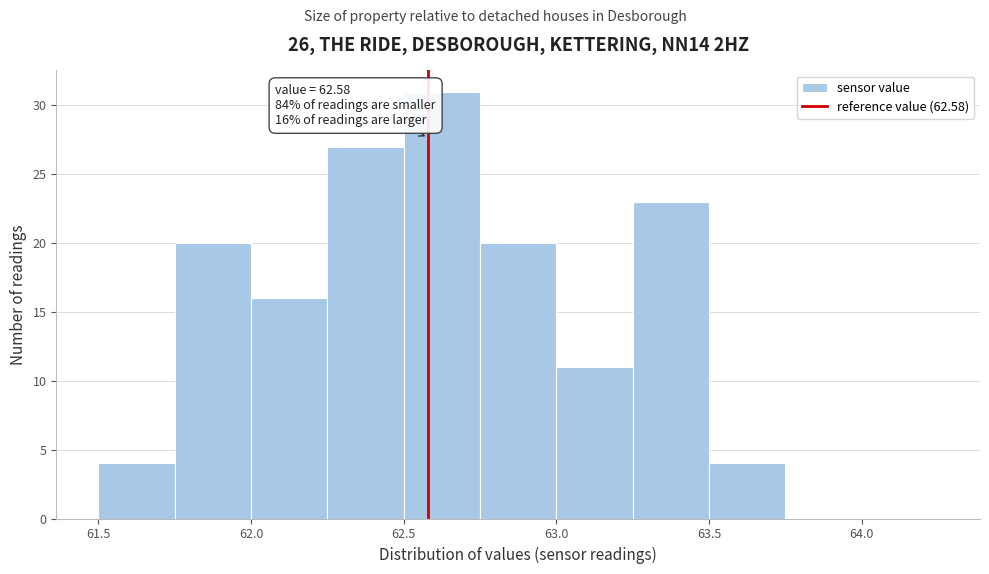

Over which range of the x-axis is the bar tallest?

62.50 to 62.75